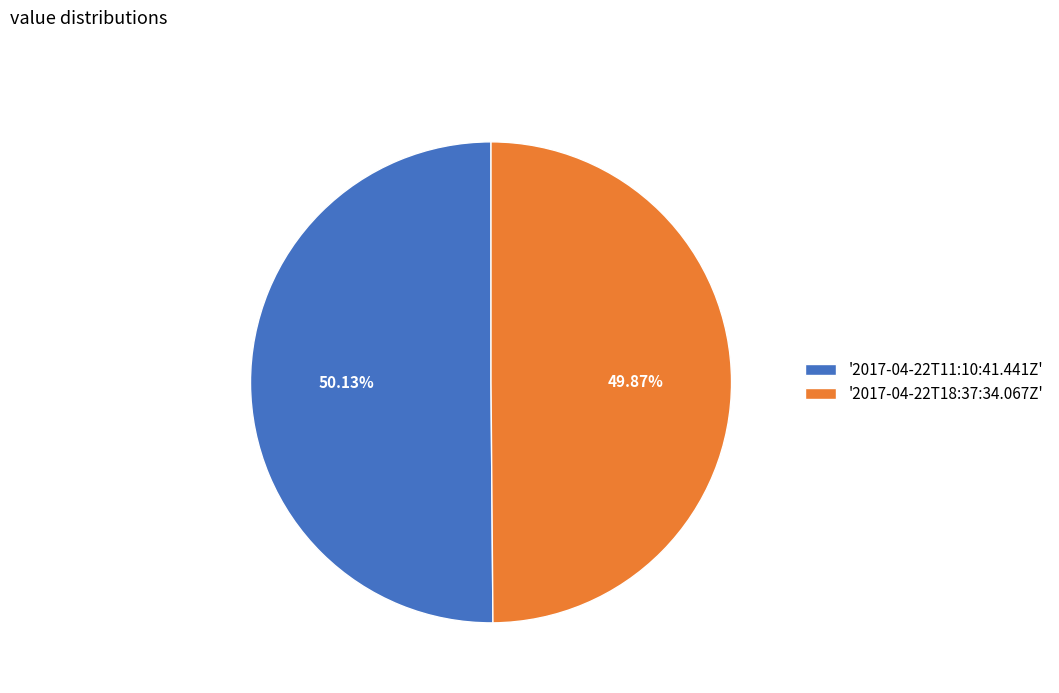

Approximately how many times larger is the value at '2017-04-22T11:10:41.441Z' compared to '2017-04-22T18:37:34.067Z'?

1.0